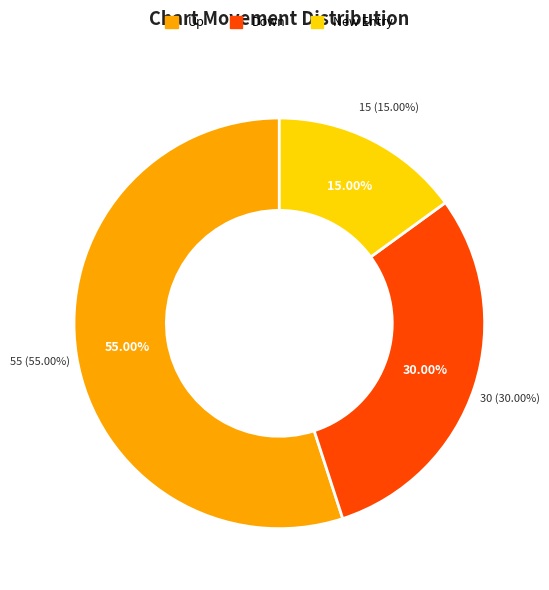

Combined, do - and down account for over 50%?

No